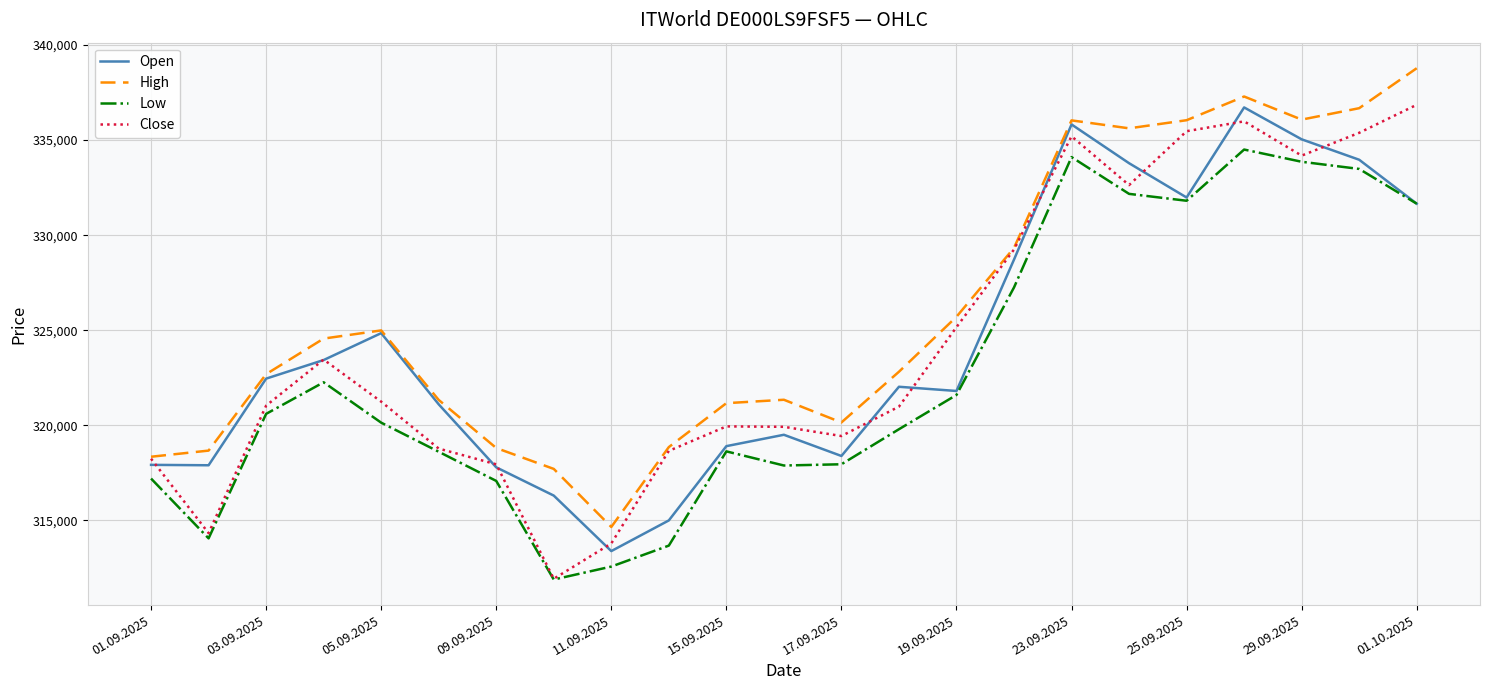

What is the maximum value shown in the chart?

338778